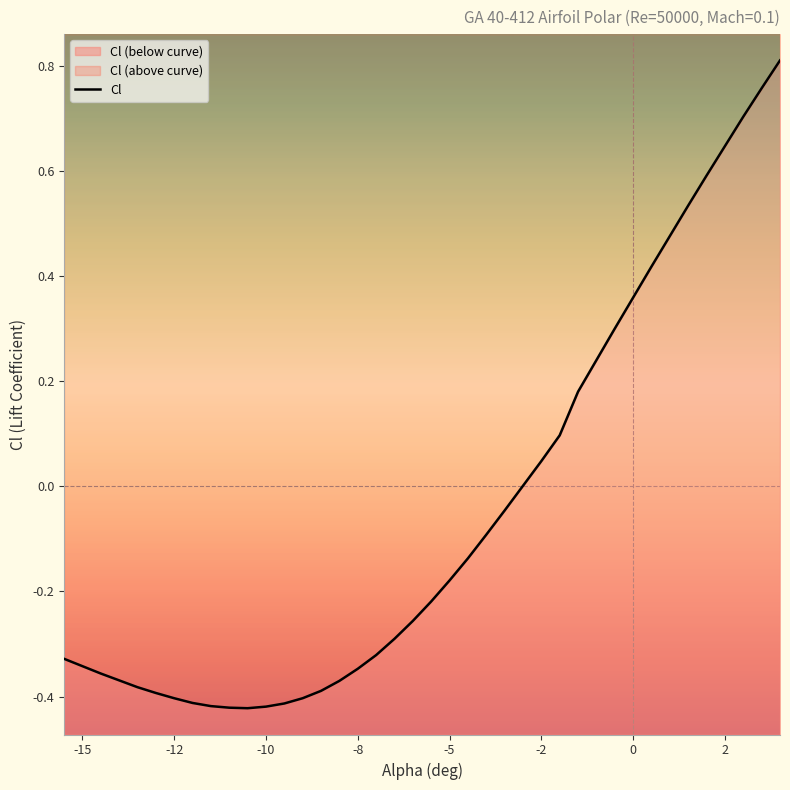

What is the value of the 23rd point from the left?

-0.1